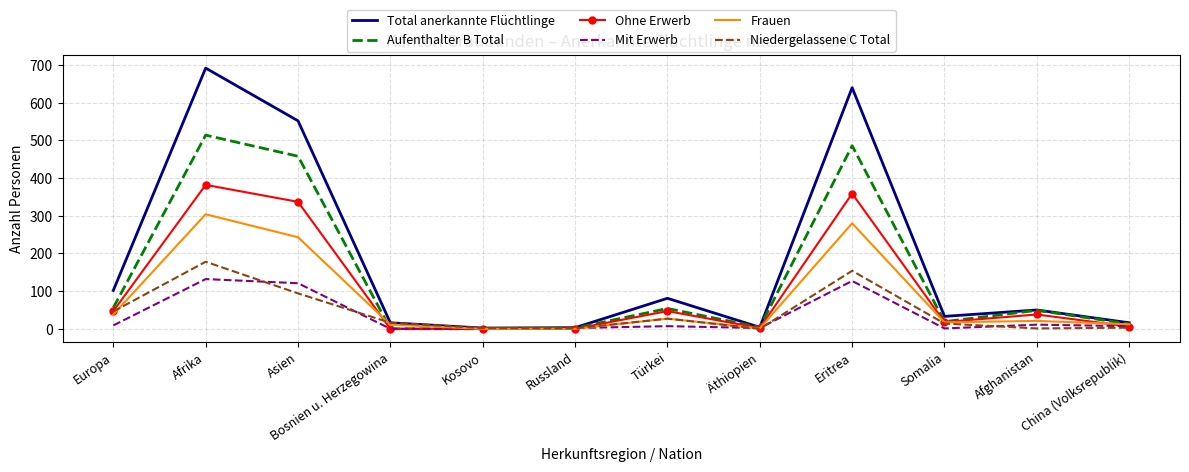

List the series in order of their peak value, lowest first.

Mit Erwerb, Niedergelassene C Total, Frauen, Ohne Erwerb, Aufenthalter B Total, Total anerkannte Flüchtlinge